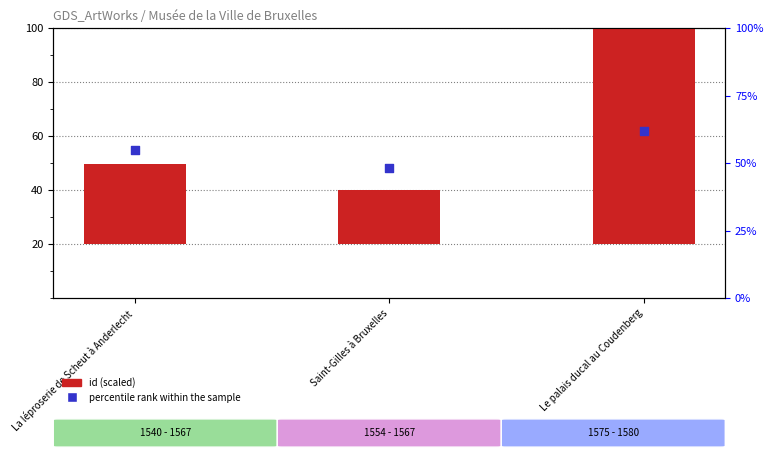

What are all the series names shown in the legend?

id (scaled), percentile rank within the sample